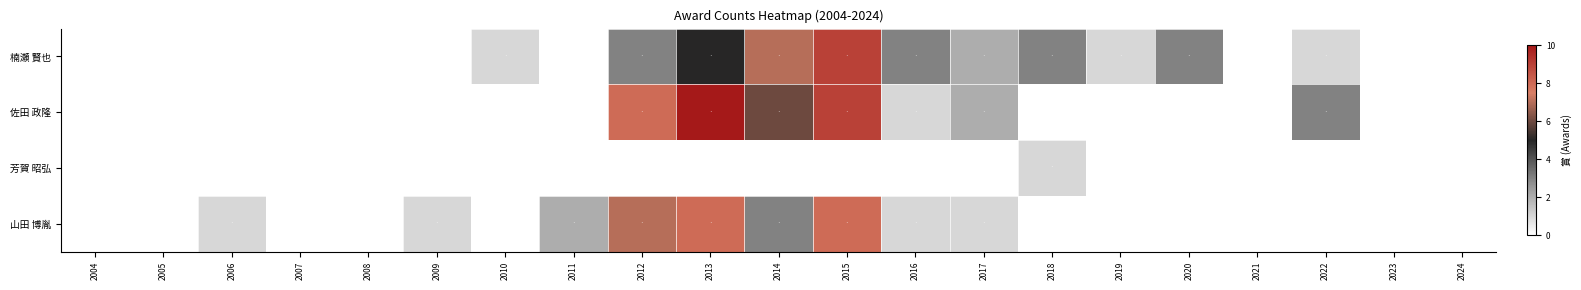

Reading left to right, transcribe all the data shown in this chart.

楠瀬 賢也: 2004=0	2005=0	2006=0	2007=0	2008=0	2009=0	2010=1	2011=0	2012=3	2013=5	2014=7	2015=9	2016=3	2017=2	2018=3	2019=1	2020=3	2021=0	2022=1	2023=0	2024=0
佐田 政隆: 2004=0	2005=0	2006=0	2007=0	2008=0	2009=0	2010=0	2011=0	2012=8	2013=10	2014=6	2015=9	2016=1	2017=2	2018=0	2019=0	2020=0	2021=0	2022=3	2023=0	2024=0
芳賀 昭弘: 2004=0	2005=0	2006=0	2007=0	2008=0	2009=0	2010=0	2011=0	2012=0	2013=0	2014=0	2015=0	2016=0	2017=0	2018=1	2019=0	2020=0	2021=0	2022=0	2023=0	2024=0
山田 博胤: 2004=0	2005=0	2006=1	2007=0	2008=0	2009=1	2010=0	2011=2	2012=7	2013=8	2014=3	2015=8	2016=1	2017=1	2018=0	2019=0	2020=0	2021=0	2022=0	2023=0	2024=0